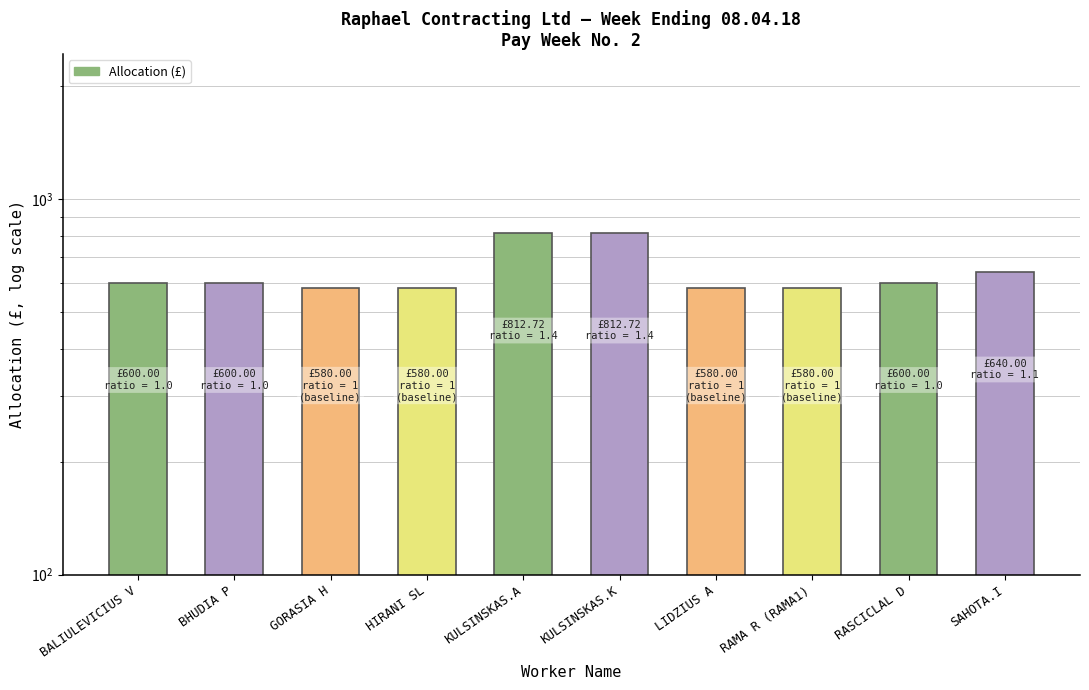

Reading left to right, what are all the values shown in this chart?

BALIULEVICIUS V=600.0	BHUDIA P=600.0	GORASIA H=580.0	HIRANI SL=580.0	KULSINSKAS.A=812.7	KULSINSKAS.K=812.7	LIDZIUS A=580.0	RAMA R (RAMA1)=580.0	RASCICLAL D=600.0	SAHOTA.I=640.0